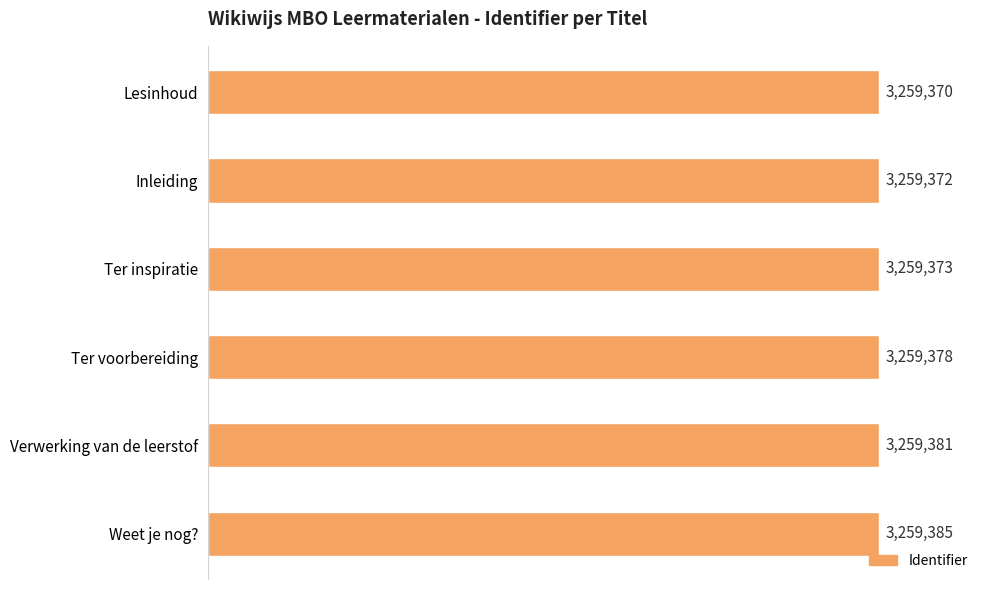

Rank the categories by value from highest to lowest.

Weet je nog?, Verwerking van de leerstof, Ter voorbereiding, Ter inspiratie, Inleiding, Lesinhoud